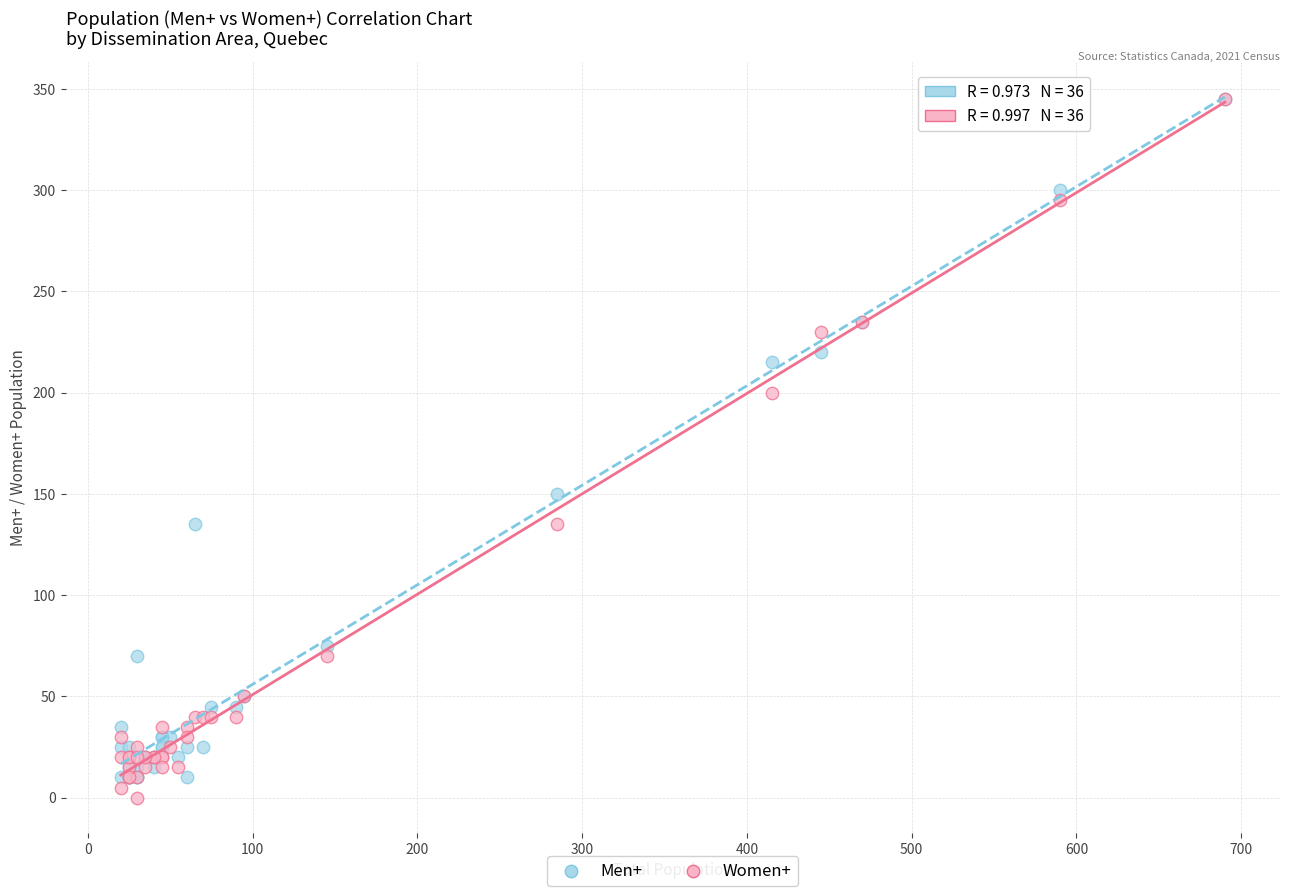

Across all series, what Y value is closest to 172?

150